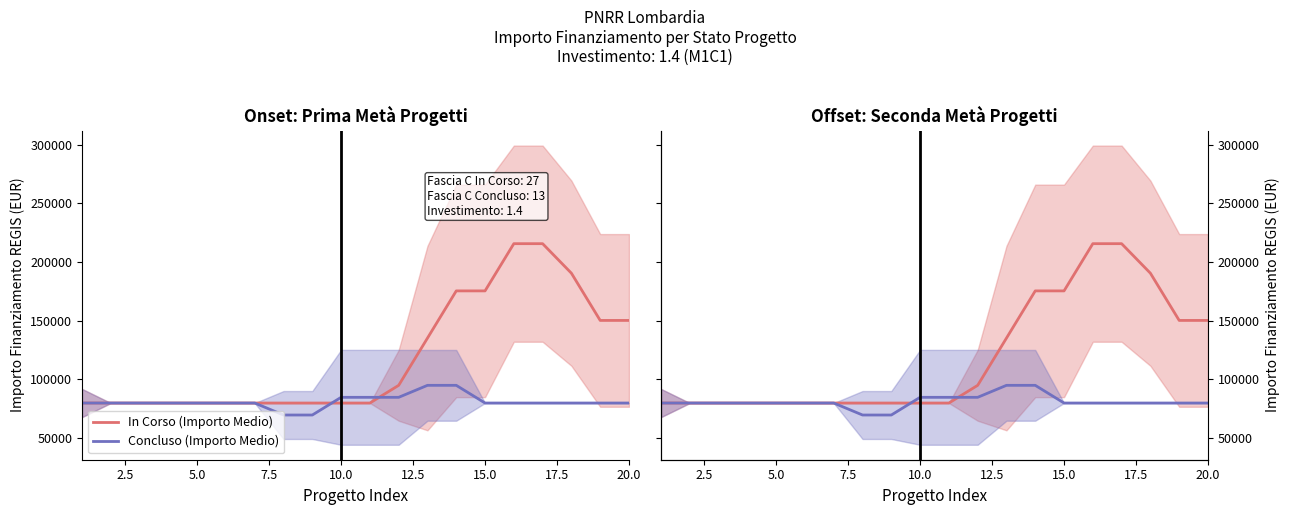

Which series has the widest spread of values?

In Corso (Importo Medio)